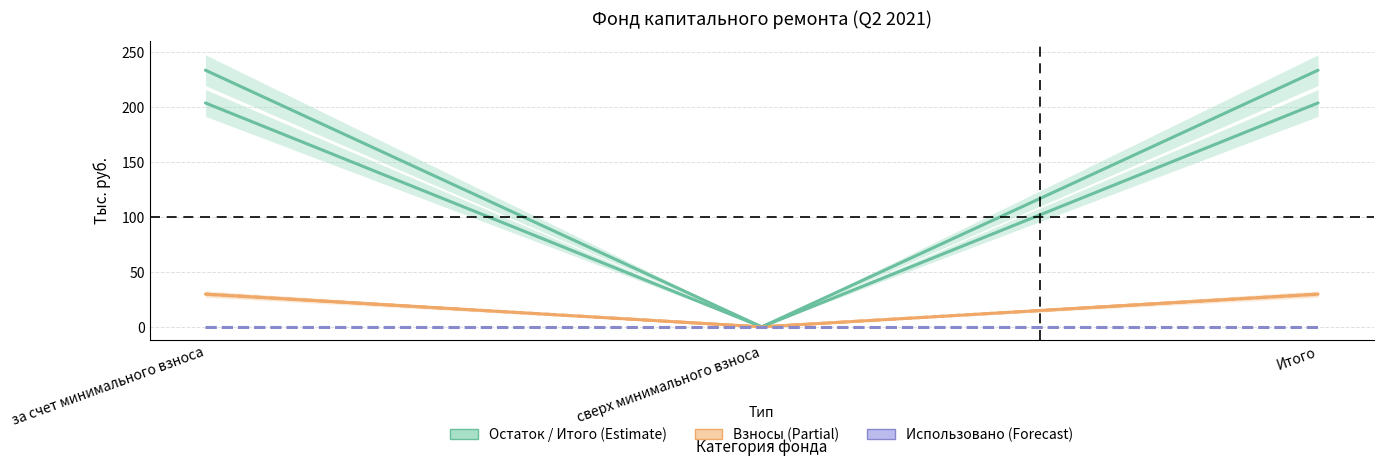

Reading left to right, what are all the values shown in this chart?

Остаток на начало: за счет минимального взноса=203.6	сверх минимального взноса=0.0	Итого=203.6
Поступило всего: за счет минимального взноса=233.4	сверх минимального взноса=0.0	Итого=233.4
Взносы: за счет минимального взноса=29.8	сверх минимального взноса=0.0	Итого=29.8
Остаток на конец: за счет минимального взноса=29.8	сверх минимального взноса=0.0	Итого=29.8